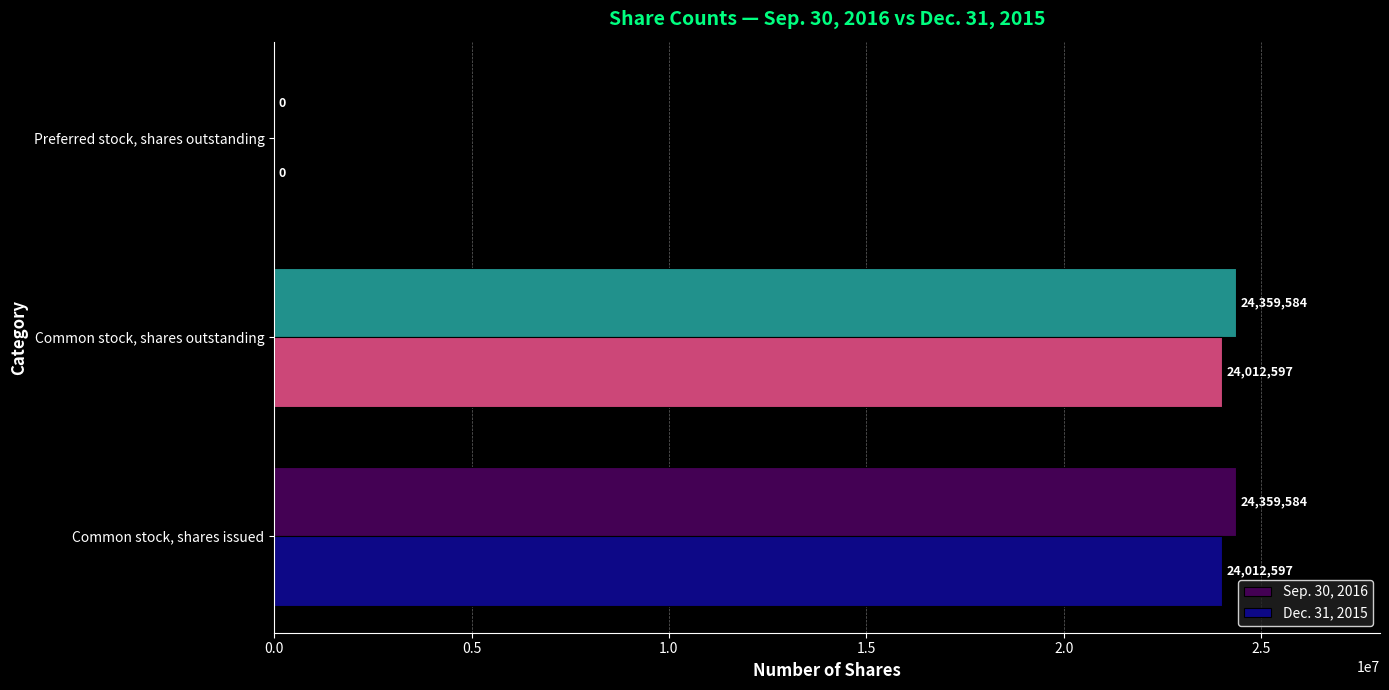

The Sep. 30, 2016 series shows 13511735 at Common stock, shares outstanding. True or false?

False